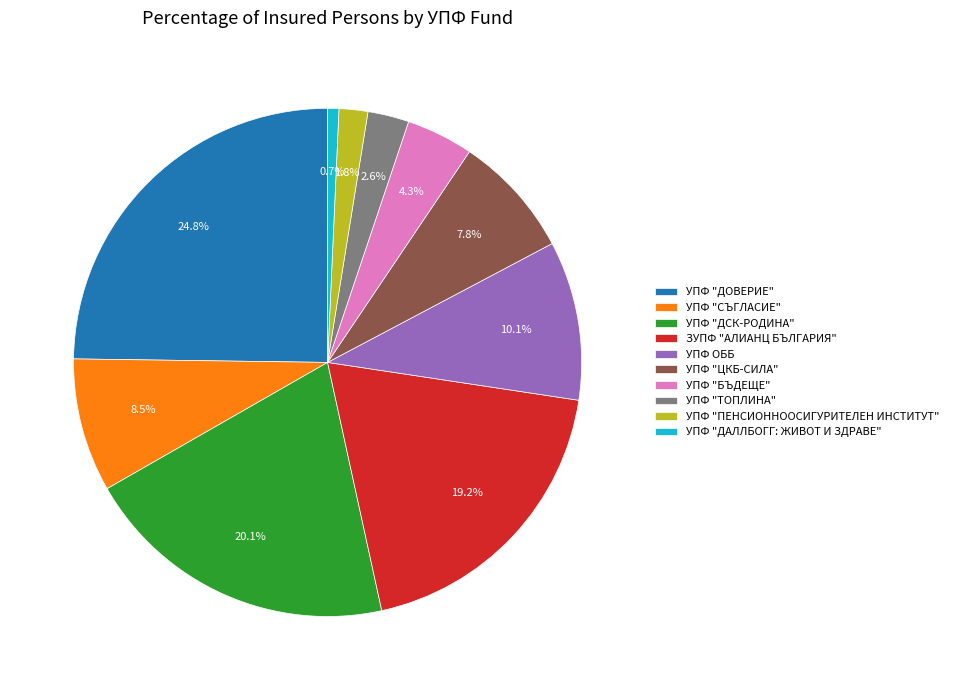

Combined, what portion of the pie is УПФ "СЪГЛАСИЕ" and УПФ "ДОВЕРИЕ"?

33.3%